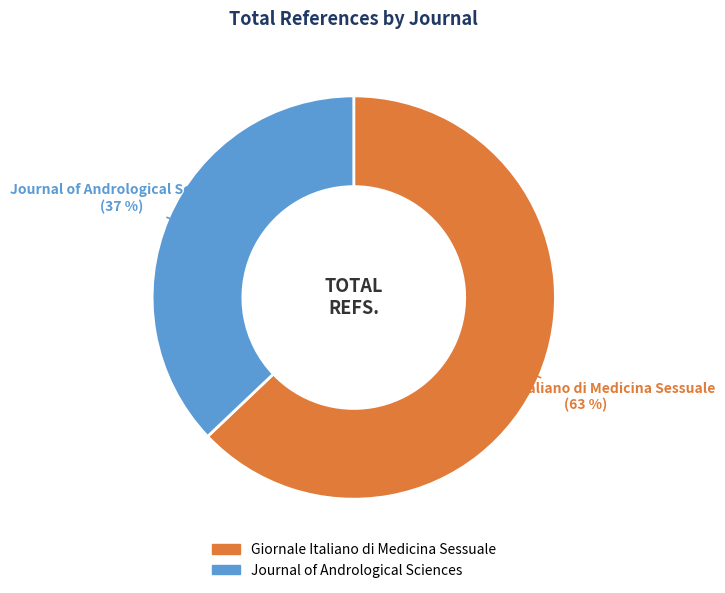

Between Giornale Italiano di Medicina Sessuale and Journal of Andrological Sciences, which is larger?

Giornale Italiano di Medicina Sessuale